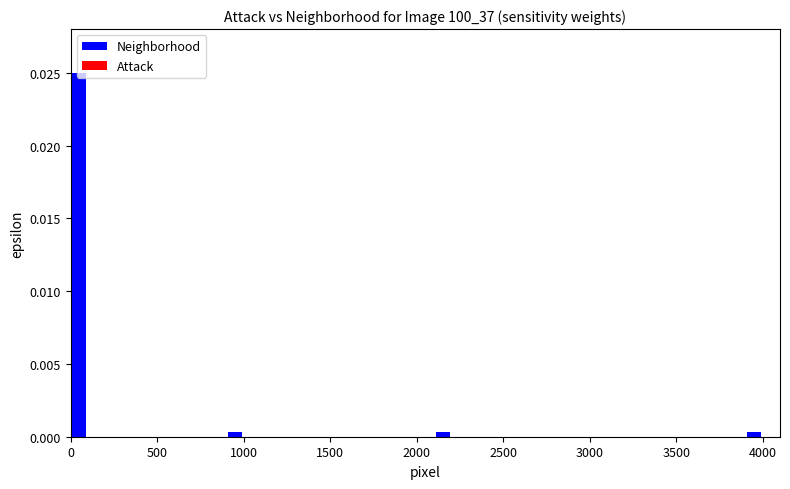

Around what value on the x-axis is the tallest bar? Give the approximate position of its centre, as read against the axis.

50